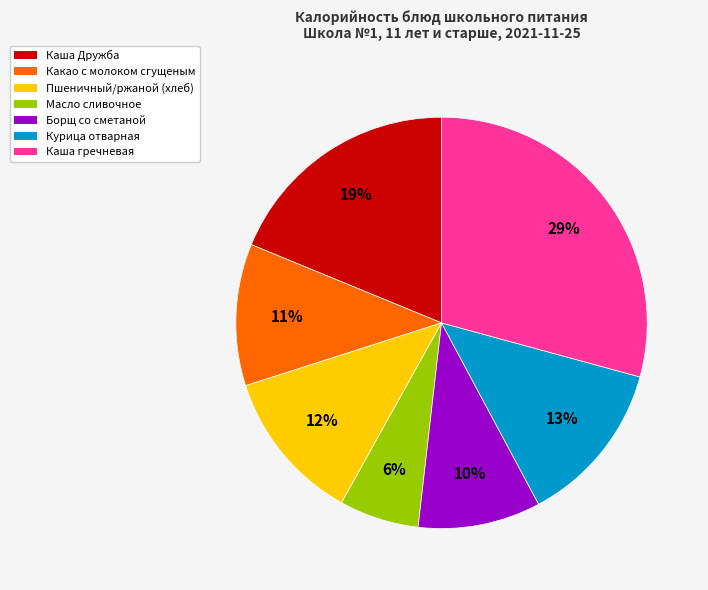

What percentage is the Борщ со сметаной slice, to the nearest percent?

10%